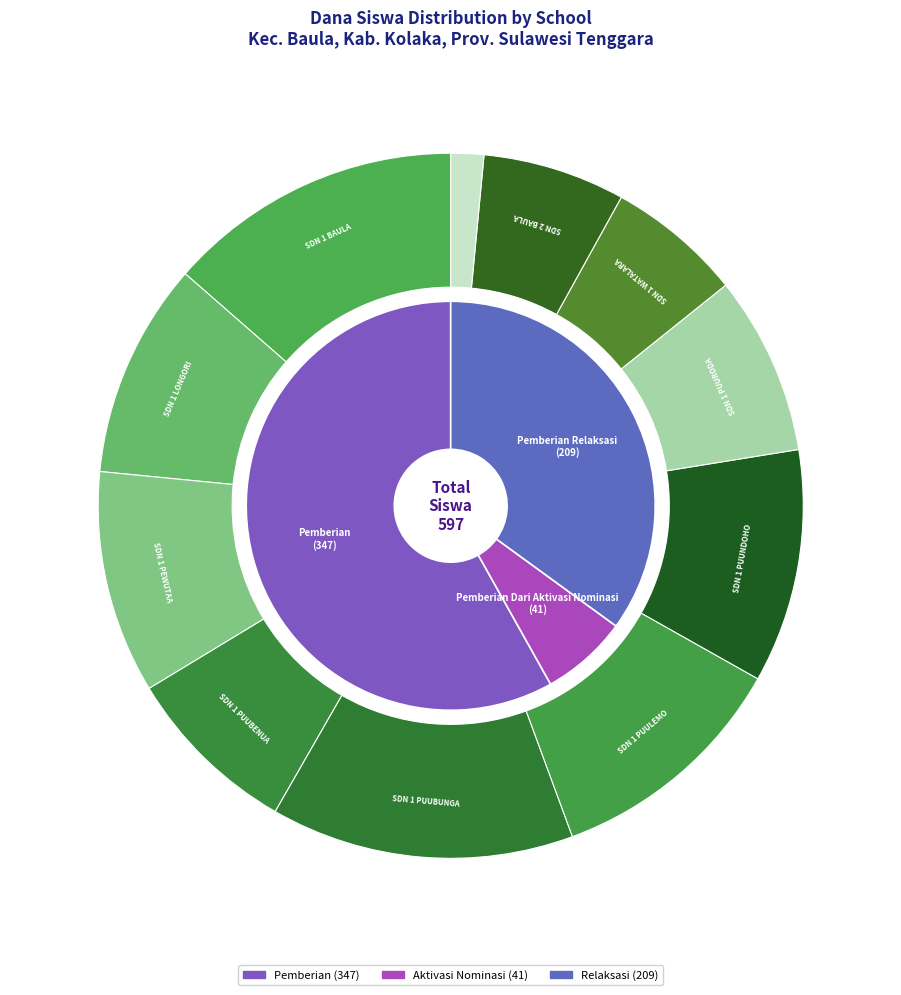

Count the number of slices in the pie.

11